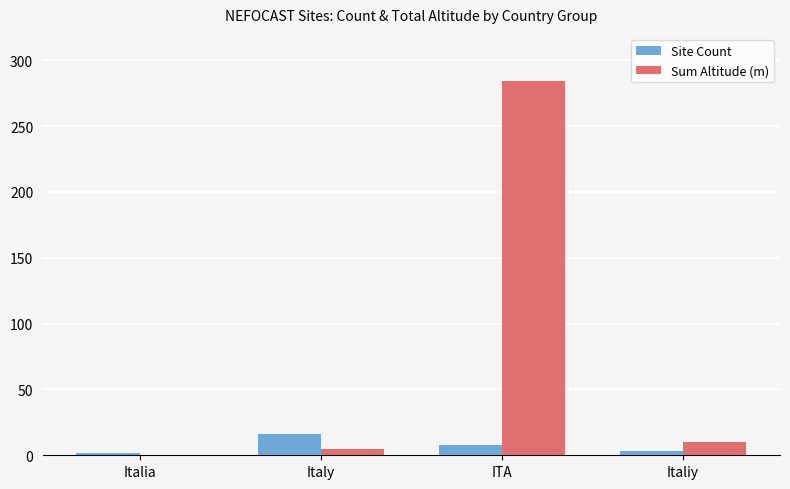

Between Italia and ITA, which series saw the biggest shift?

Sum Altitude (m)